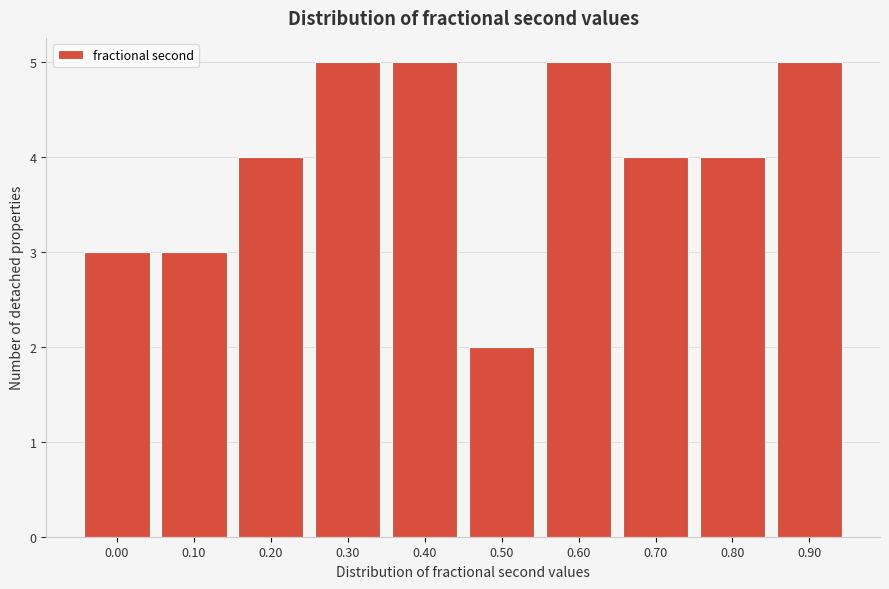

Reading left to right, extract all data points from this chart.

0.00=3	0.10=3	0.20=4	0.30=5	0.40=5	0.50=2	0.60=5	0.70=4	0.80=4	0.90=5